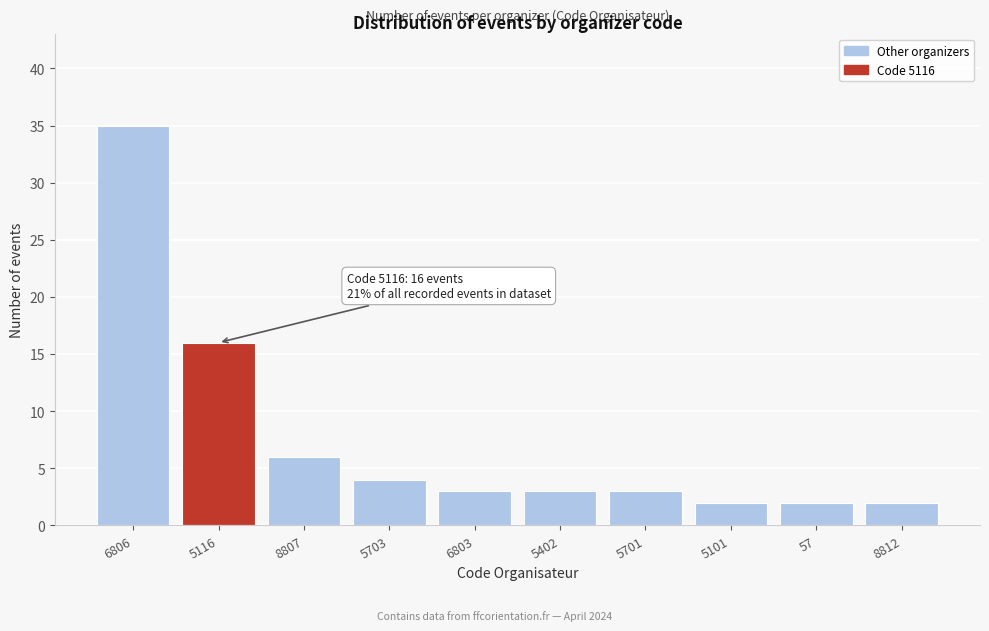

Reading left to right, list all the values displayed in this chart.

6806=35	5116=16	8807=6	5703=4	6803=3	5402=3	5701=3	5101=2	57=2	8812=2